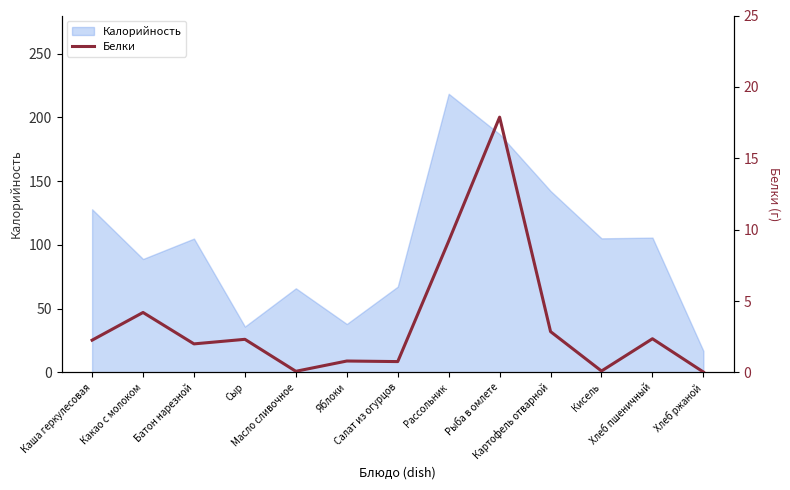

Count the number of categories in the chart.

13